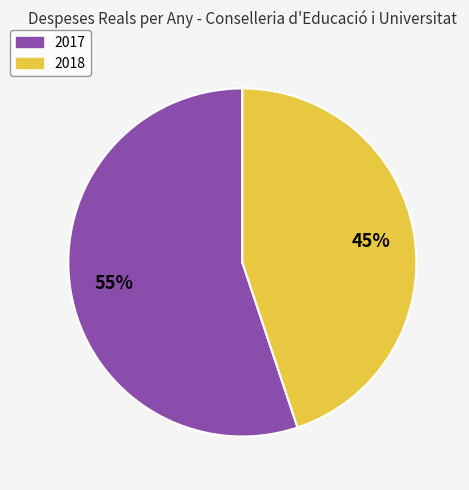

Which category accounts for the majority?

2017